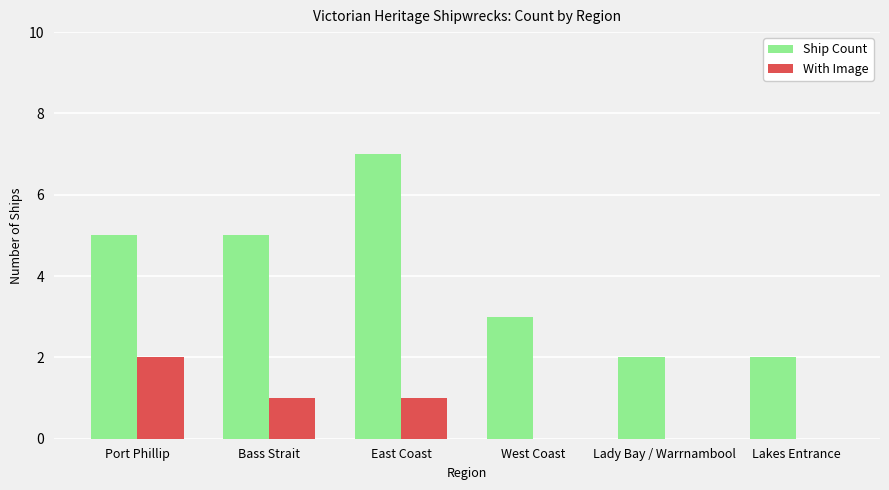

What value does the Ship Count series have at East Coast?

7